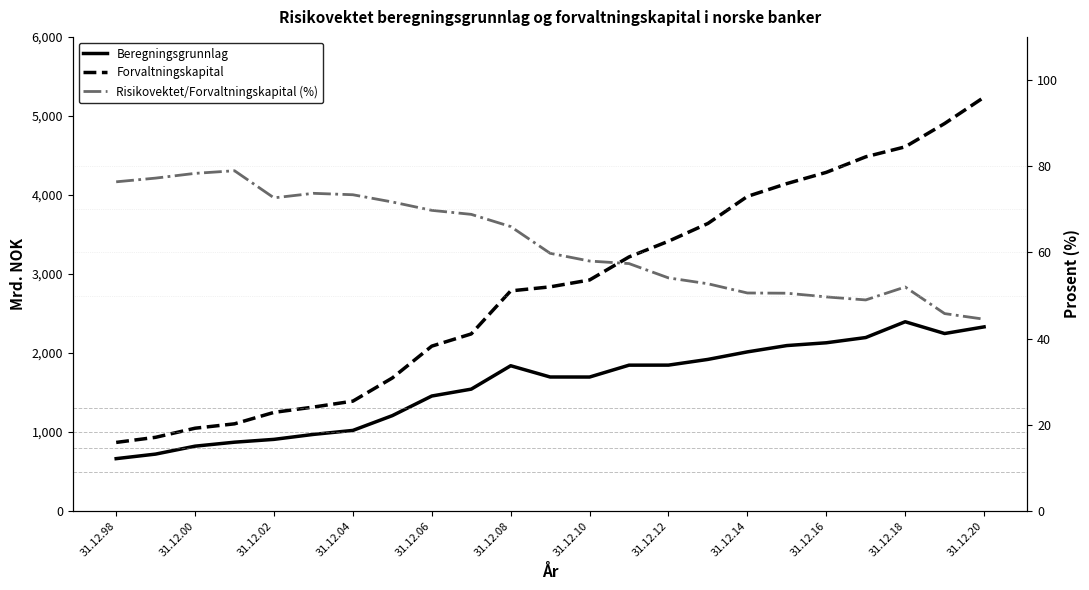

Rank the series by their average value, from highest to lowest.

Forvaltningskapital, Beregningsgrunnlag, Risikovektet/Forvaltningskapital (%)